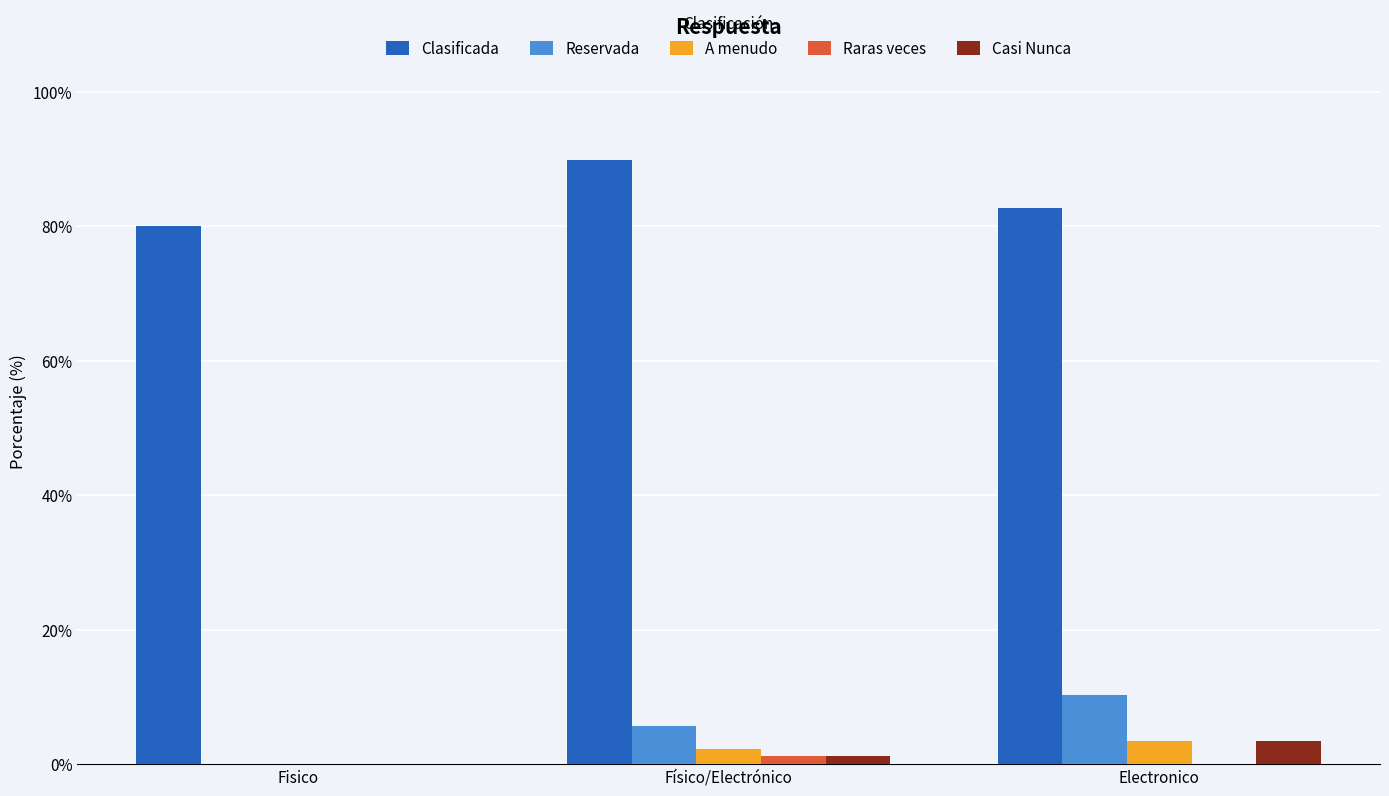

Is it true that Casi Nunca equals 3.4 at Electronico?

True